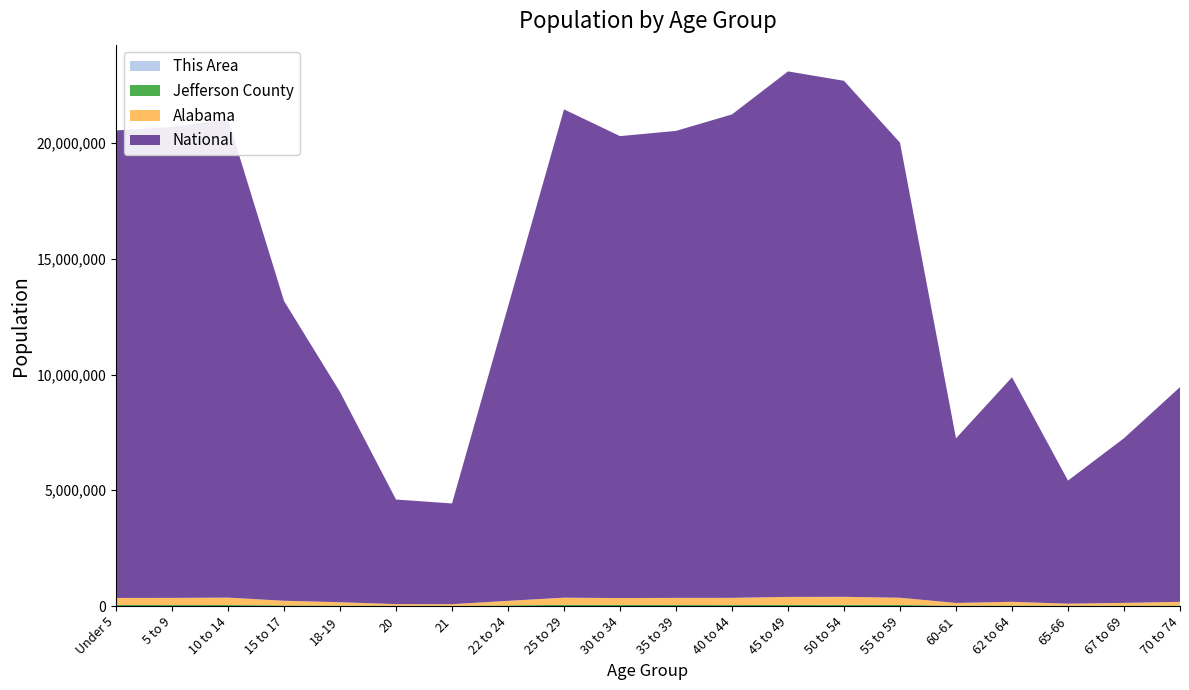

Reading left to right, extract all data points from this chart.

This Area: Under 5=408	5 to 9=416	10 to 14=433	15 to 17=299	18-19=459	20=234	21=163	22 to 24=293	25 to 29=354	30 to 34=309	35 to 39=313	40 to 44=256	45 to 49=326	50 to 54=449	55 to 59=436	60-61=134	62 to 64=173	65-66=71	67 to 69=106	70 to 74=169
Jefferson County: Under 5=43897	5 to 9=41902	10 to 14=42373	15 to 17=26356	18-19=18306	20=9038	21=8929	22 to 24=28438	25 to 29=48533	30 to 34=44764	35 to 39=42291	40 to 44=41302	45 to 49=46460	50 to 54=48773	55 to 59=44702	60-61=15885	62 to 64=20074	65-66=10637	67 to 69=14397	70 to 74=19239
Alabama: Under 5=304957	5 to 9=308229	10 to 14=319655	15 to 17=199618	18-19=143853	20=72318	21=68473	22 to 24=194531	25 to 29=311034	30 to 34=297888	35 to 39=308430	40 to 44=311071	45 to 49=346369	50 to 54=347485	55 to 59=311906	60-61=116144	62 to 64=159983	65-66=89406	67 to 69=120231	70 to 74=160864
National: Under 5=20201362	5 to 9=20348657	10 to 14=20677194	15 to 17=12954254	18-19=9086089	20=4519129	21=4354294	22 to 24=12712576	25 to 29=21101849	30 to 34=19962099	35 to 39=20179642	40 to 44=20890964	45 to 49=22708591	50 to 54=22298125	55 to 59=19664805	60-61=7113727	62 to 64=9704197	65-66=5319902	67 to 69=7115361	70 to 74=9278166